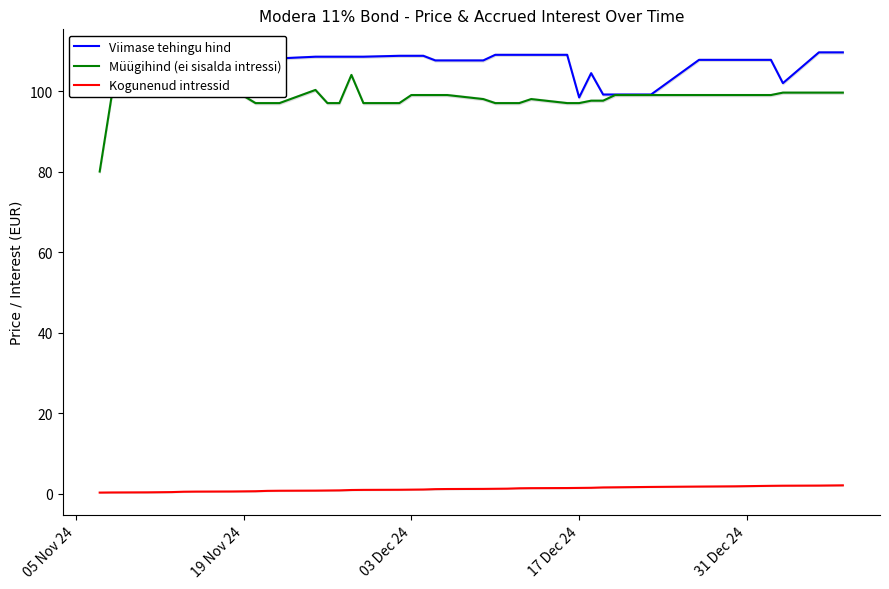

What is the highest value of the Viimase tehingu hind series?

109.6